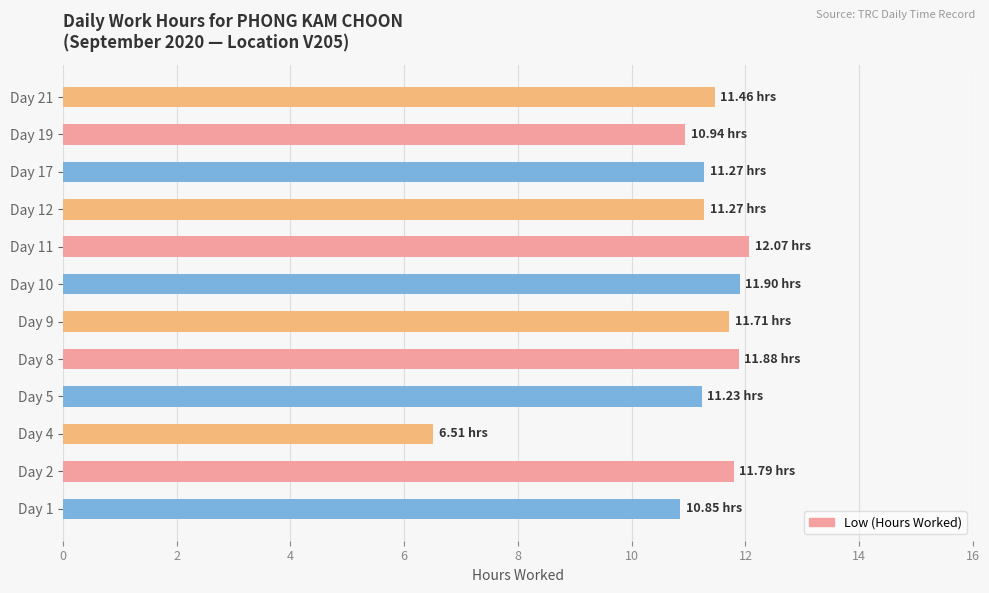

What is the difference between the second highest and minimum values?

5.4